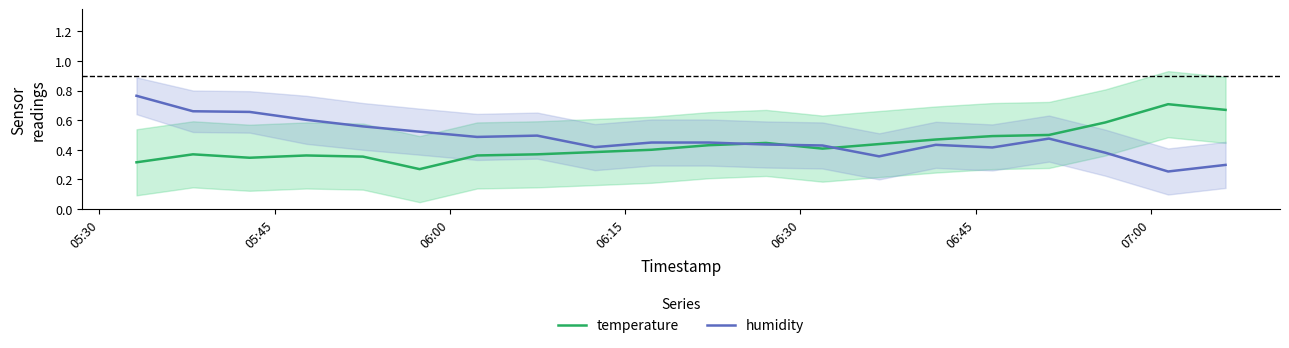

List the series in order of their peak value, highest first.

humidity, temperature